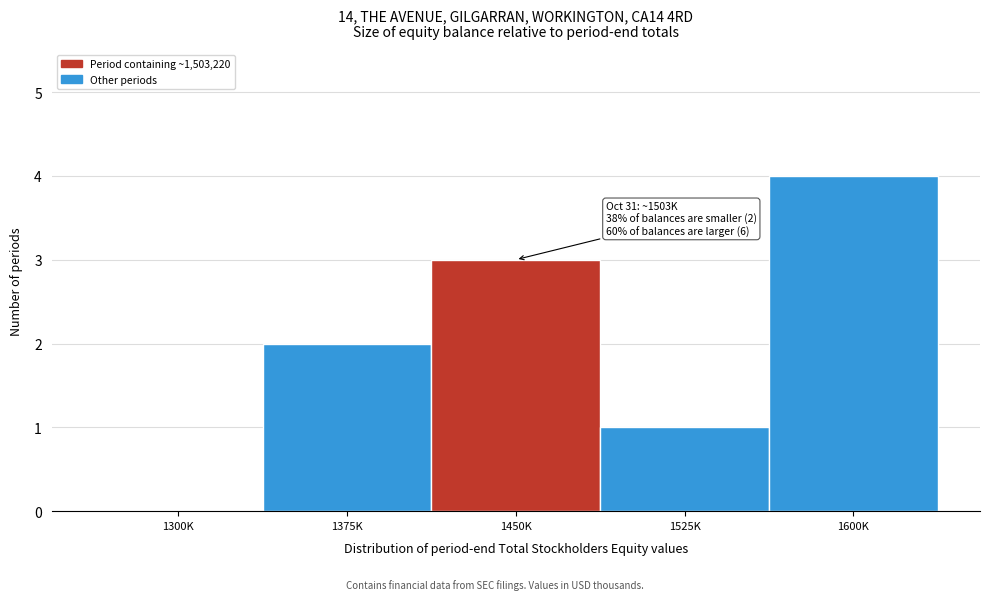

Reading left to right, list all the values displayed in this chart.

1300K=0	1375K=2	1450K=3	1525K=1	1600K=4